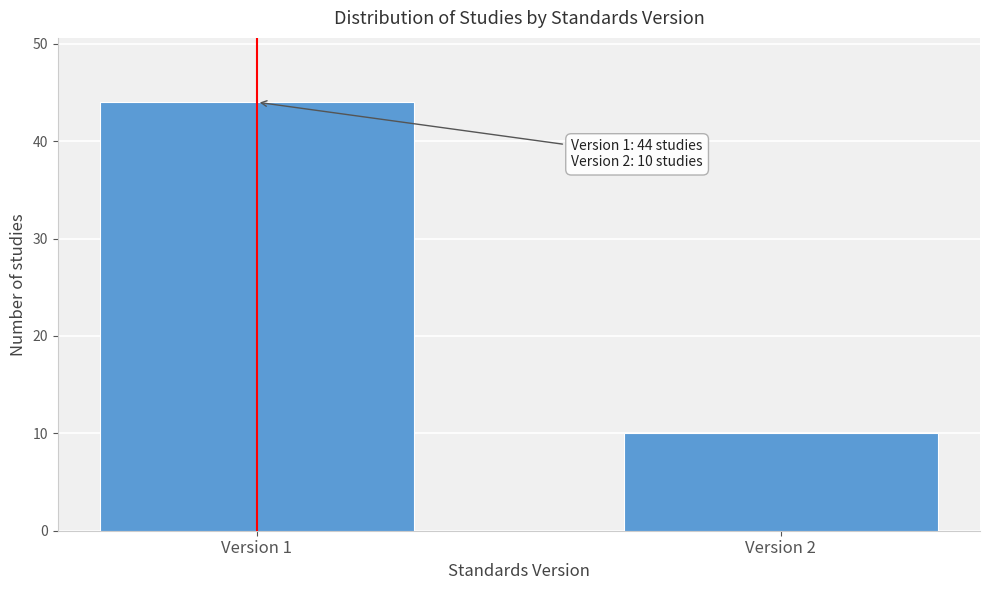

Reading right to left, extract all data points from this chart.

10	44